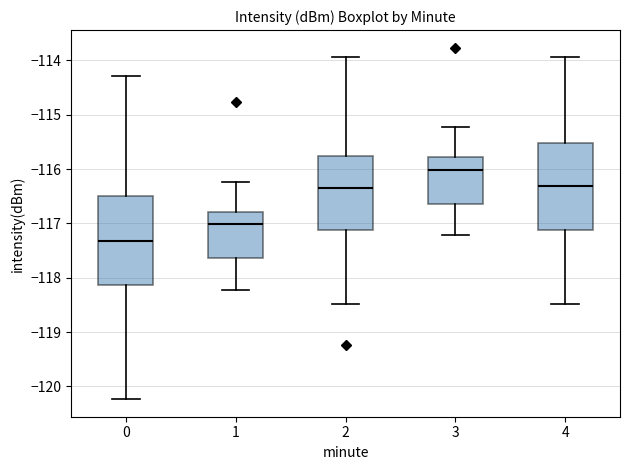

Reading left to right, read every box against the y-axis: the position of its median line, the range the box covers, and the ends of its whiskers. The values are not printed on the chart, so give them approximately, as read against the axis.

0: median -117.3, box -118.1 to -116.5, whiskers -120.2 to -114.3
1: median -117.0, box -117.6 to -116.8, whiskers -118.2 to -116.2
2: median -116.3, box -117.1 to -115.8, whiskers -118.5 to -113.9
3: median -116.0, box -116.6 to -115.8, whiskers -117.2 to -115.2
4: median -116.3, box -117.1 to -115.5, whiskers -118.5 to -113.9